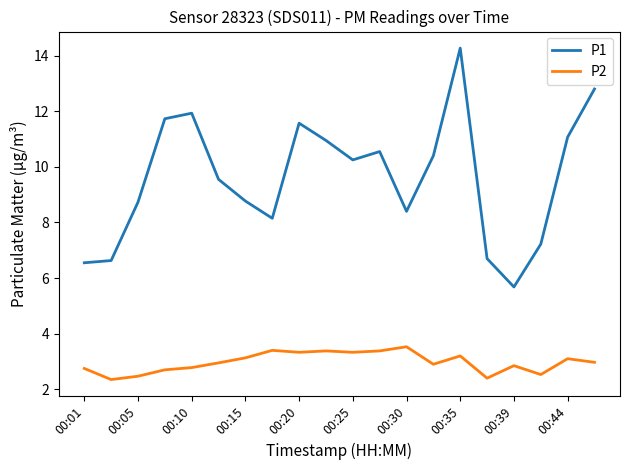

What is the smallest value displayed?

2.4